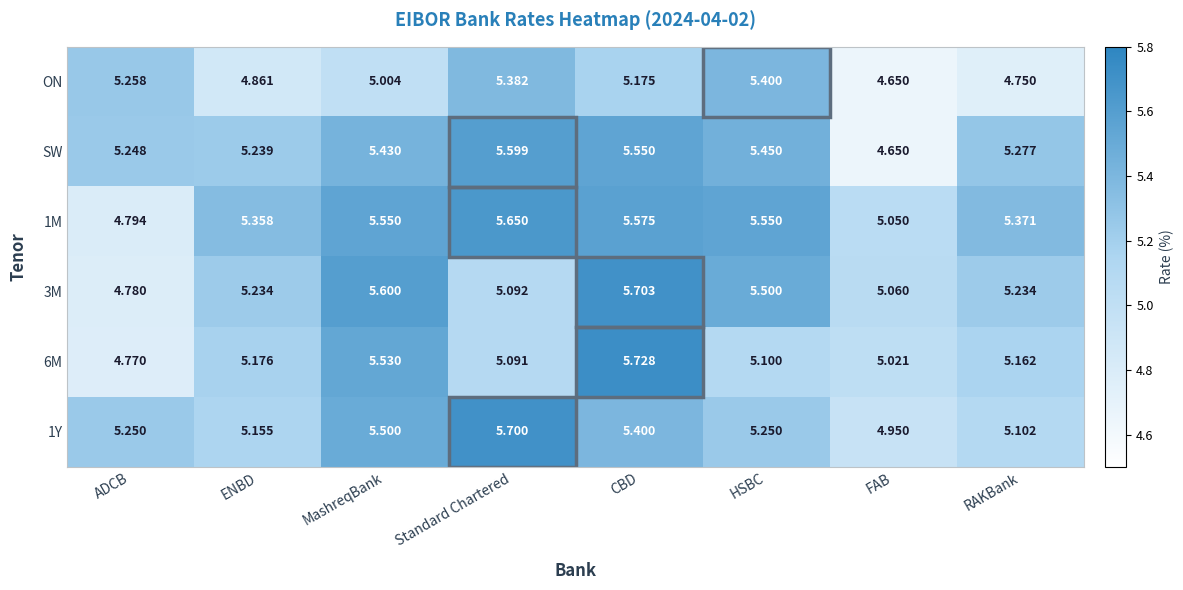

At which category does the chart reach its minimum across all series?

FAB